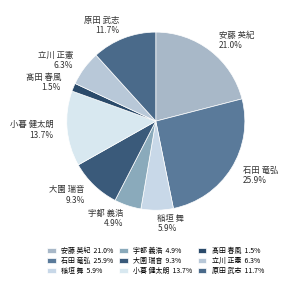

Combined, what portion of the pie is 髙田 春風 and 原田 武志?

13.2%